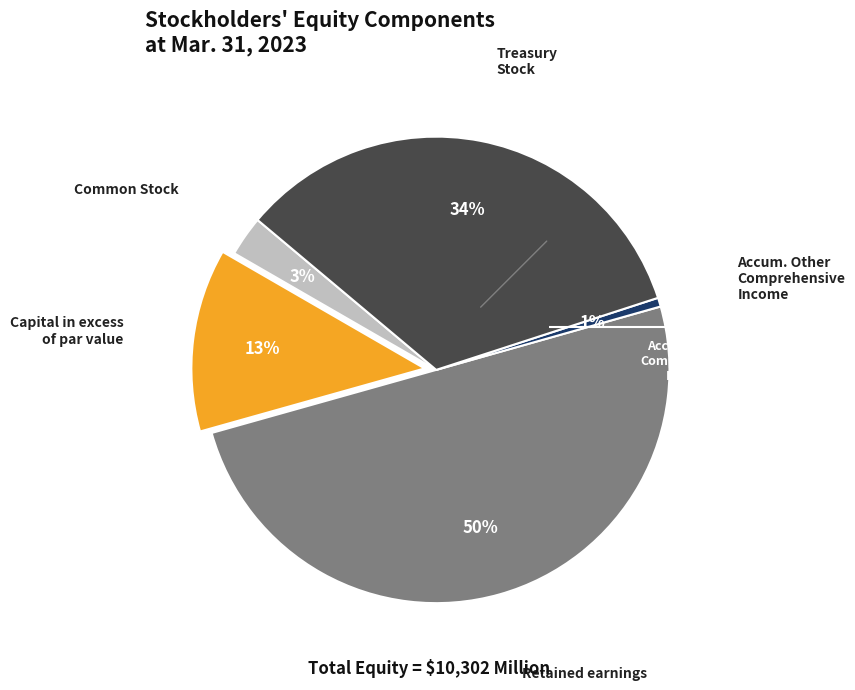

How many slices are in this pie chart?

5